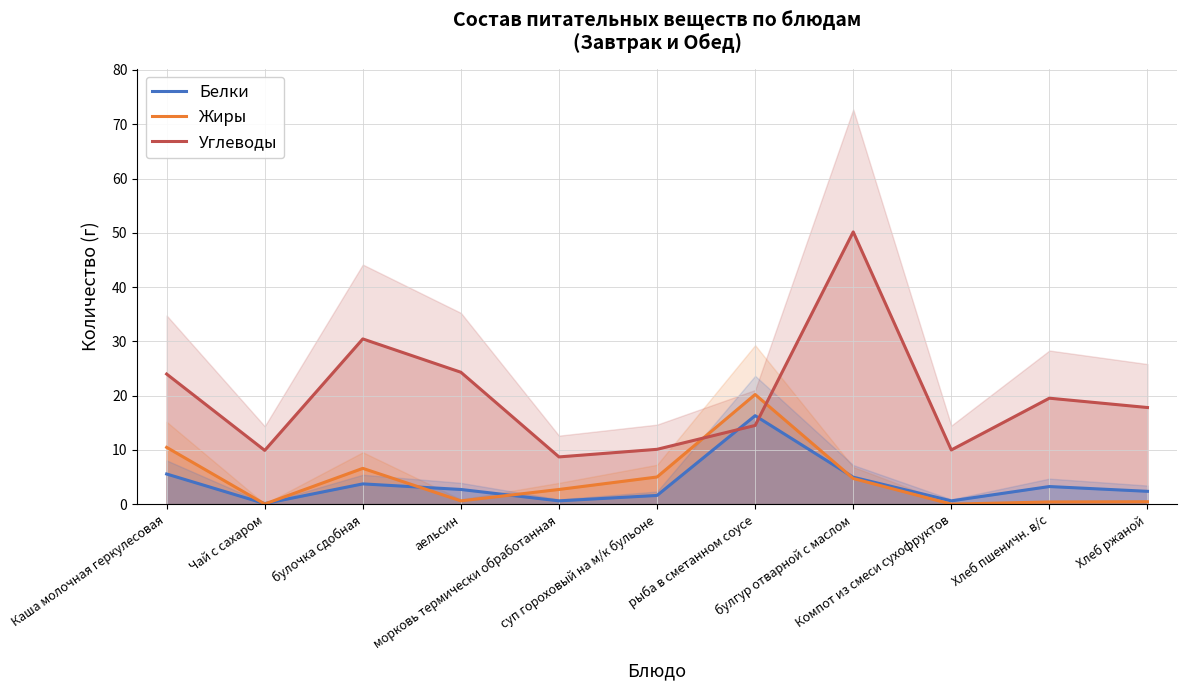

Between which two adjacent categories do Углеводы and Белки first intersect?

суп гороховый на м/к бульоне and рыба в сметанном соусе